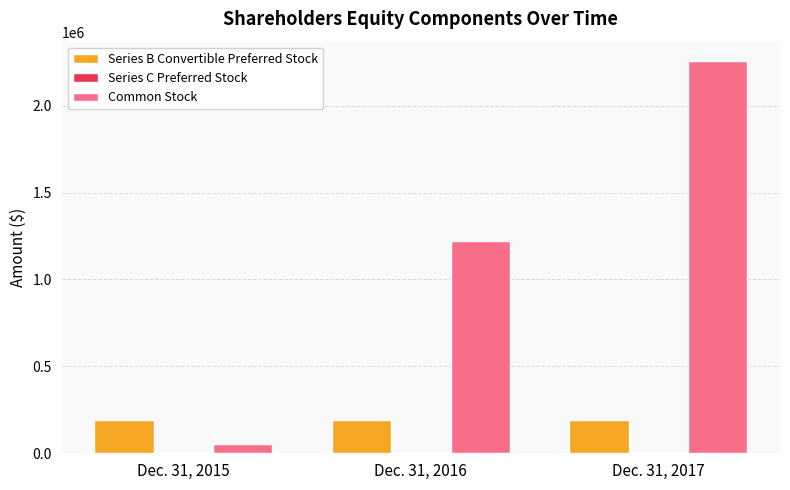

The value of Series B Convertible Preferred Stock at Dec. 31, 2015 is 292609. True or false?

False